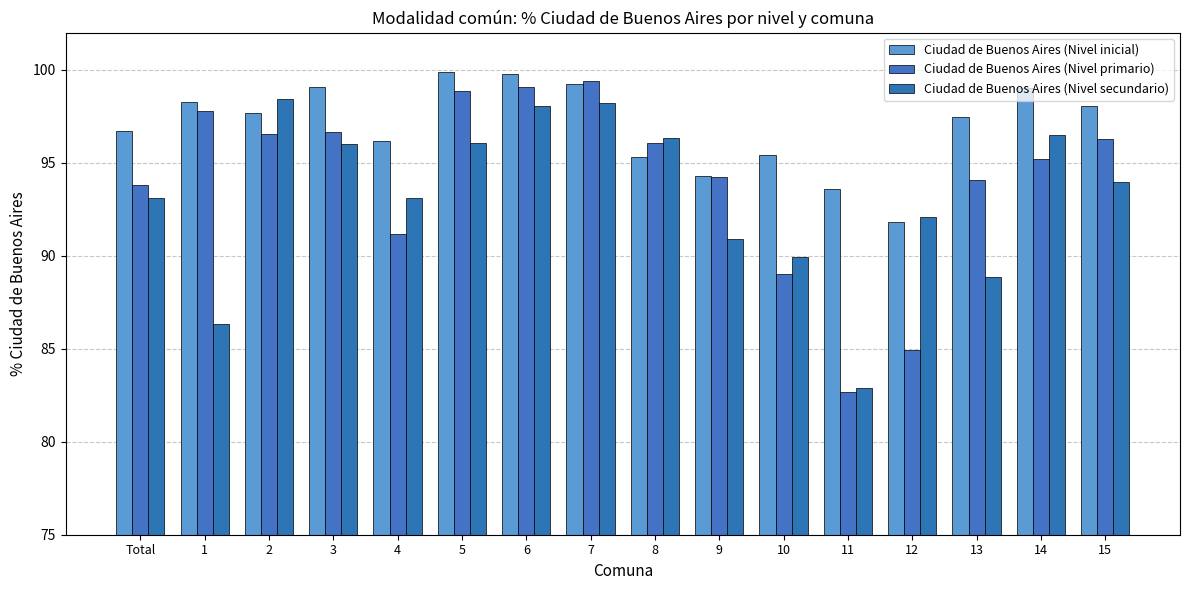

List the series in order of their peak value, lowest first.

Ciudad de Buenos Aires (Nivel secundario), Ciudad de Buenos Aires (Nivel primario), Ciudad de Buenos Aires (Nivel inicial)